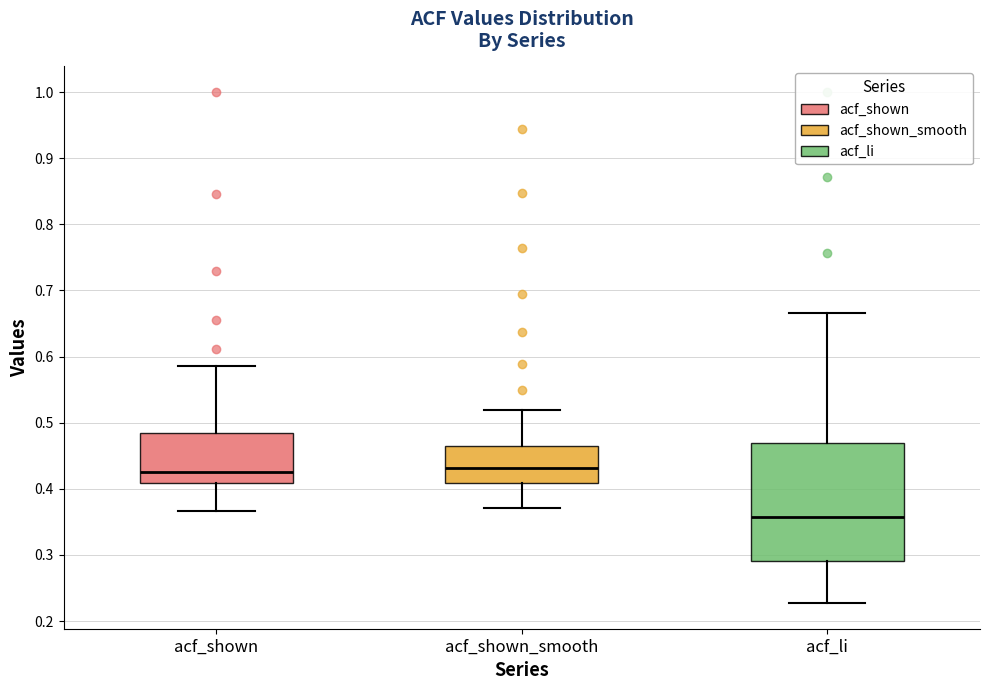

Reading left to right, transcribe this box plot: for each box, give where its median line is, the range the box spans, and where its two whiskers end, as read against the y-axis. The values are not printed on the chart, so give them approximately, as read against the axis.

acf_shown: median 0.43, box 0.41 to 0.48, whiskers 0.37 to 0.59
acf_shown_smooth: median 0.43, box 0.41 to 0.46, whiskers 0.37 to 0.52
acf_li: median 0.36, box 0.29 to 0.47, whiskers 0.23 to 0.67